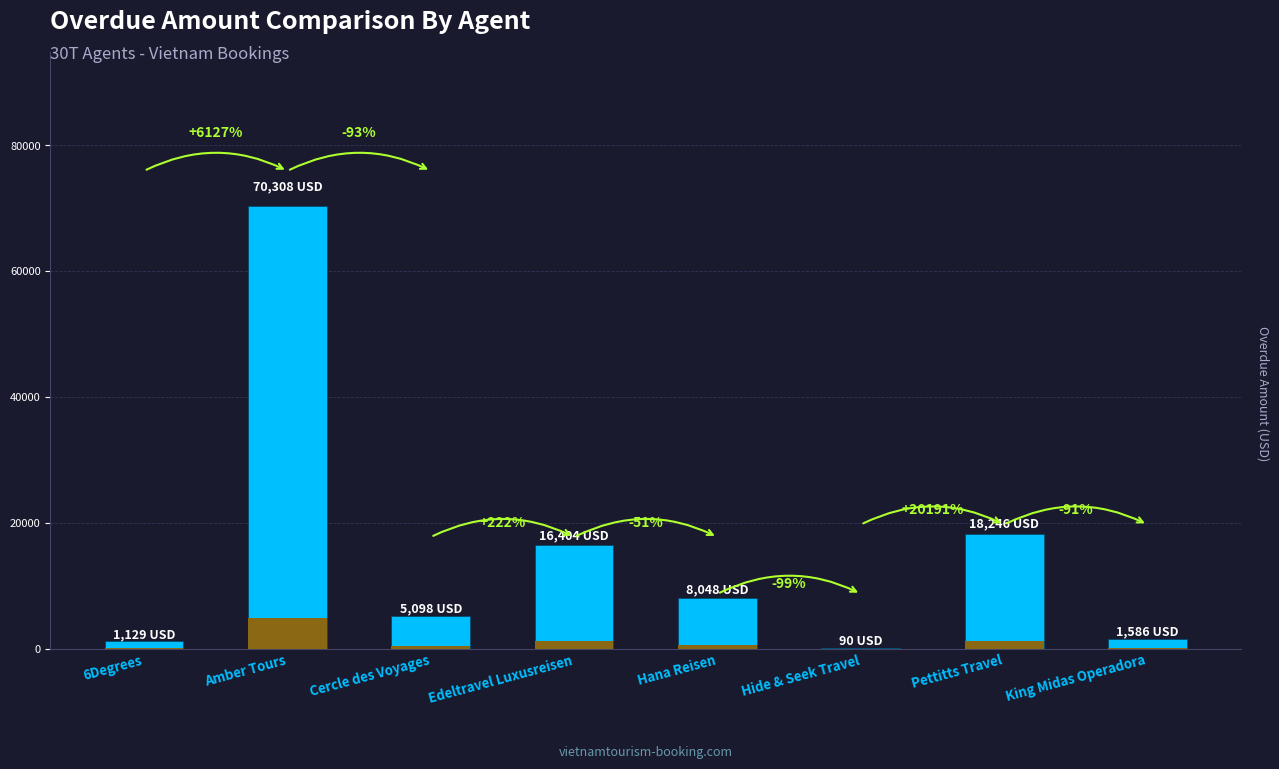

Which has a higher value, Hana Reisen or Amber Tours?

Amber Tours